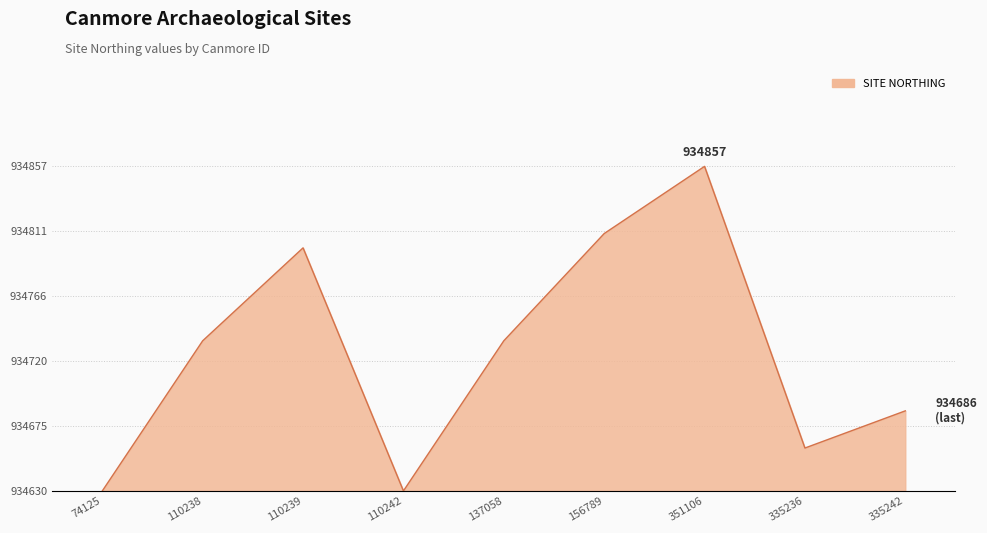

At which category does the data reach its first local valley?

110242